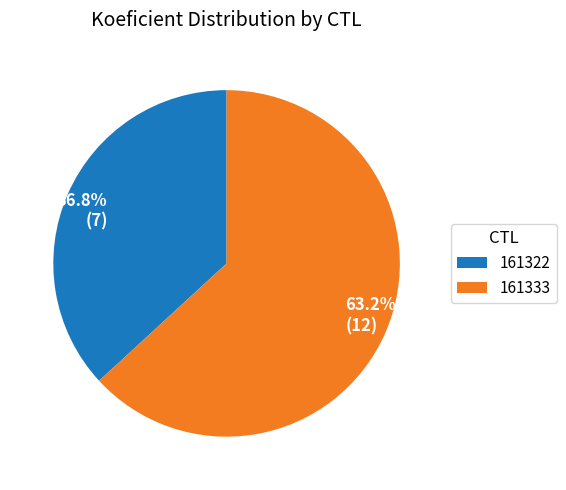

How many segments does this pie chart have?

2